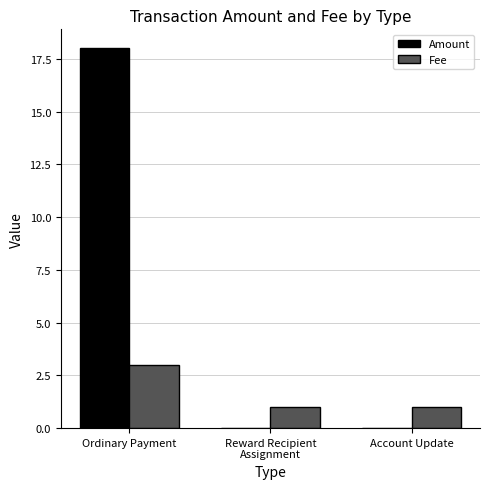

The Fee series shows 0 at Reward Recipient
Assignment. True or false?

False